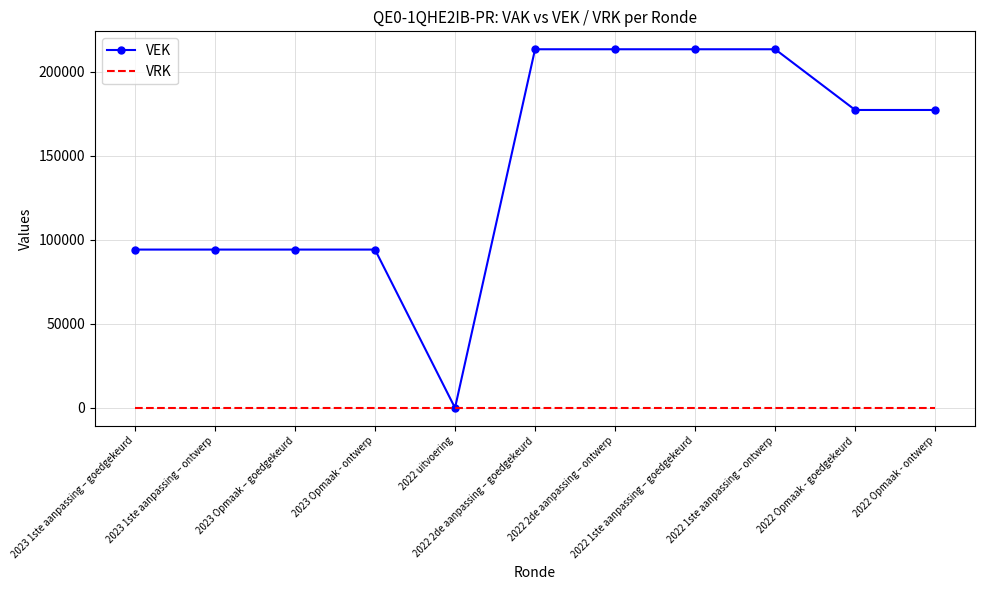

Which series has the largest total across all categories?

VEK